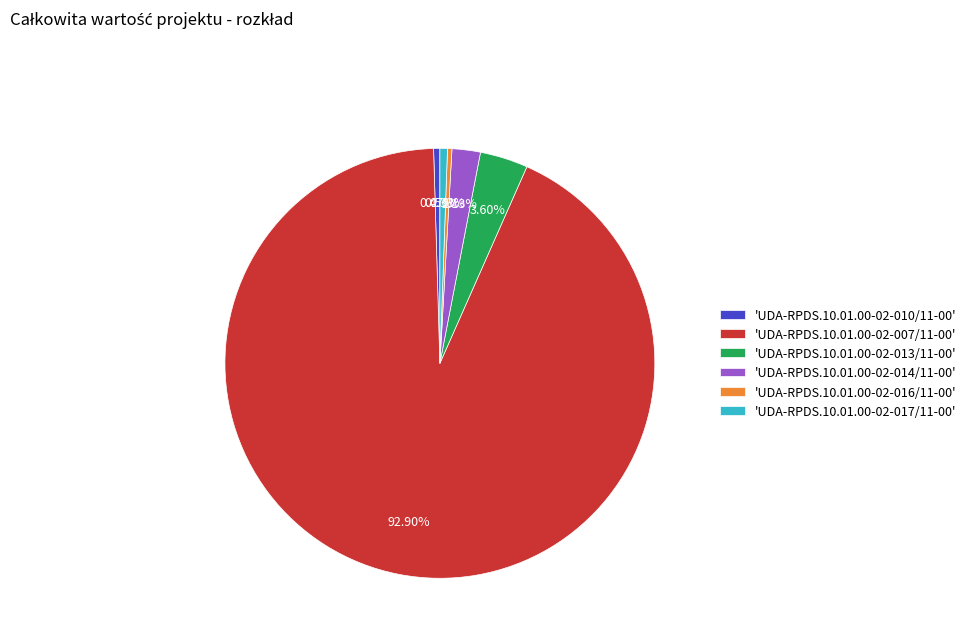

What is the ratio of the value at 'UDA-RPDS.10.01.00-02-007/11-00' to the value at 'UDA-RPDS.10.01.00-02-017/11-00'?

164.5